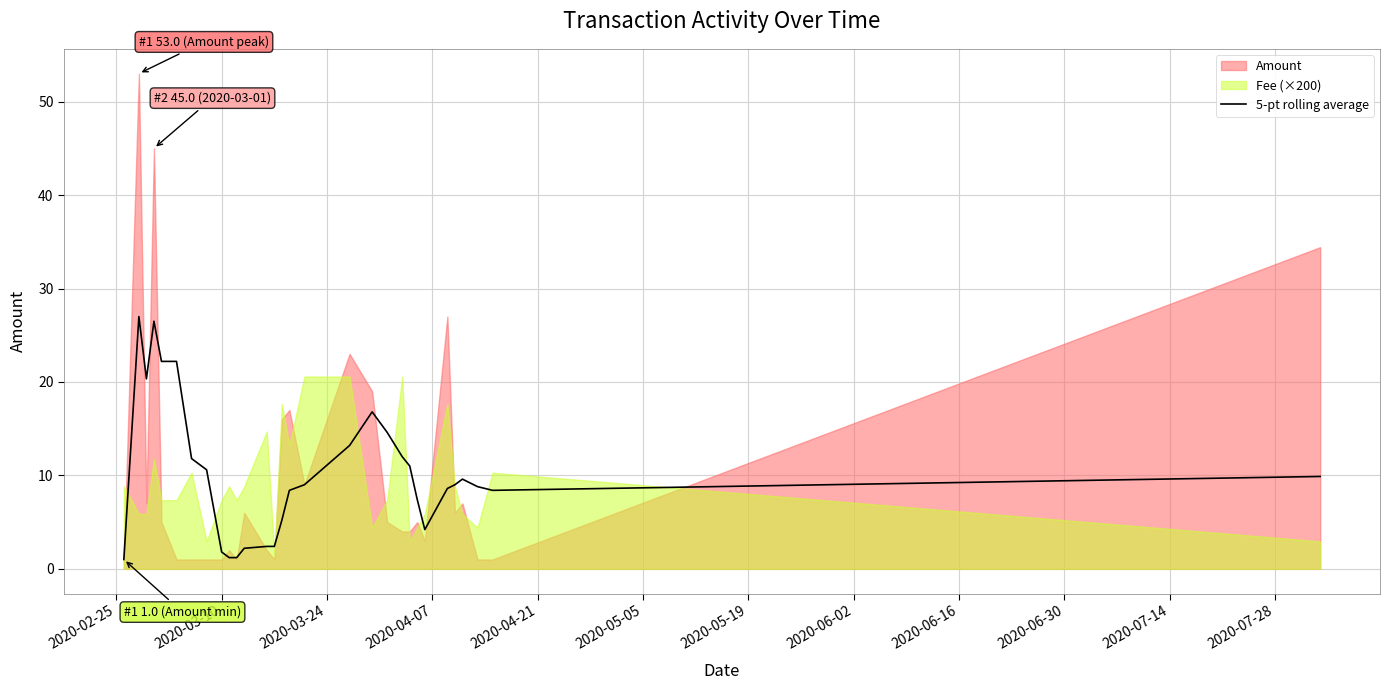

What is the difference between the maximum and second lowest values?

25.8